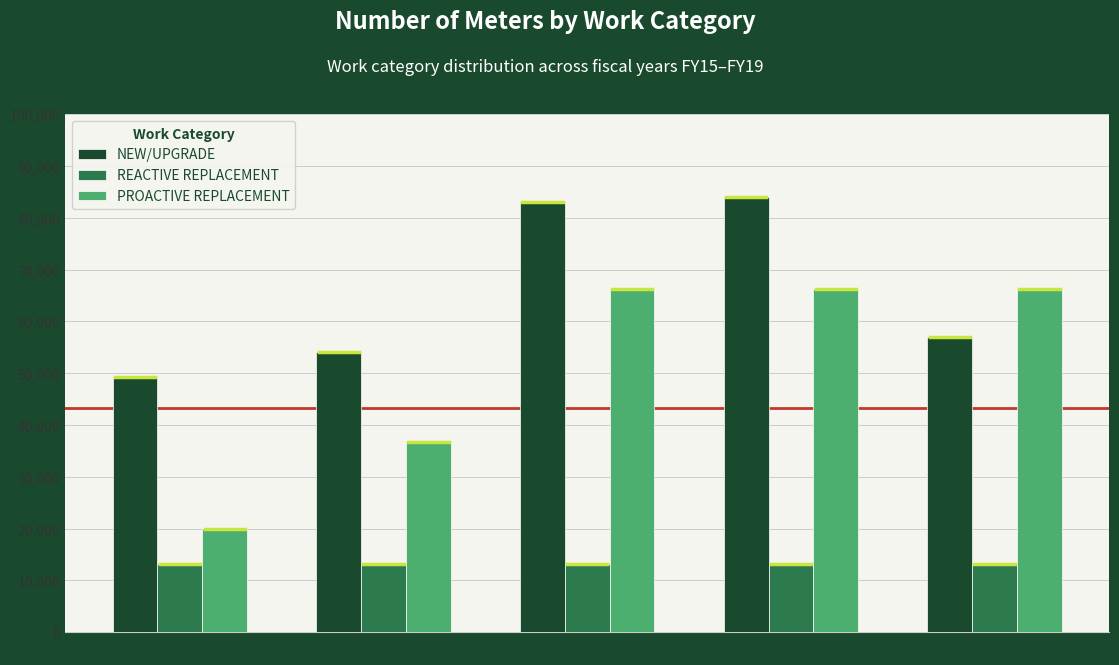

How many bars are there in each group?

3